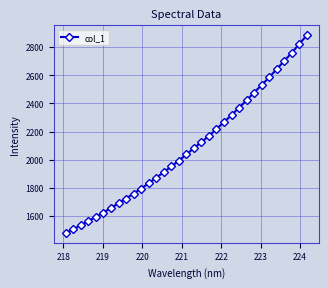

What is the smallest value displayed?

1480.4